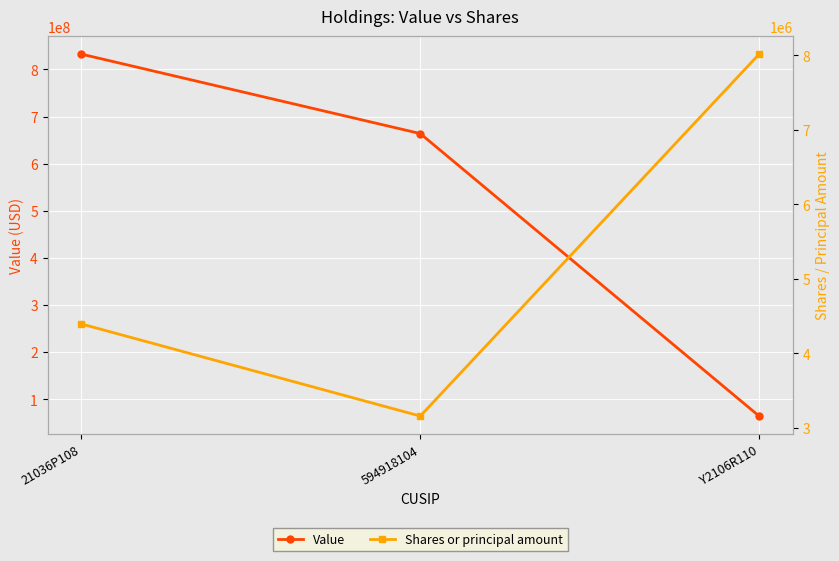

Which series has the largest range (max minus min)?

Value